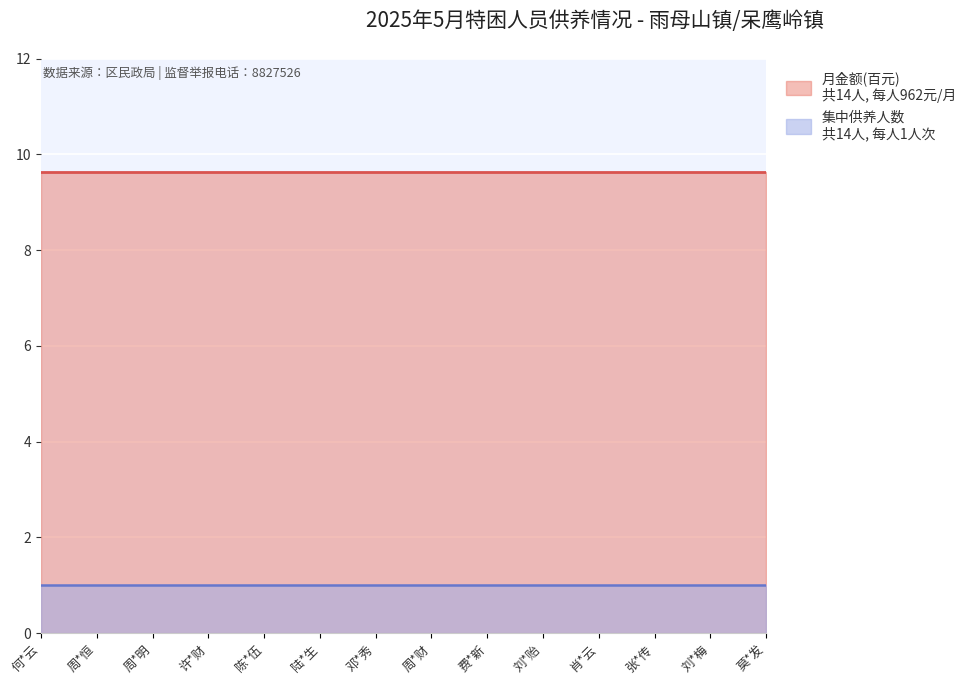

What is the difference between the highest and lowest values at 何*云?

8.6